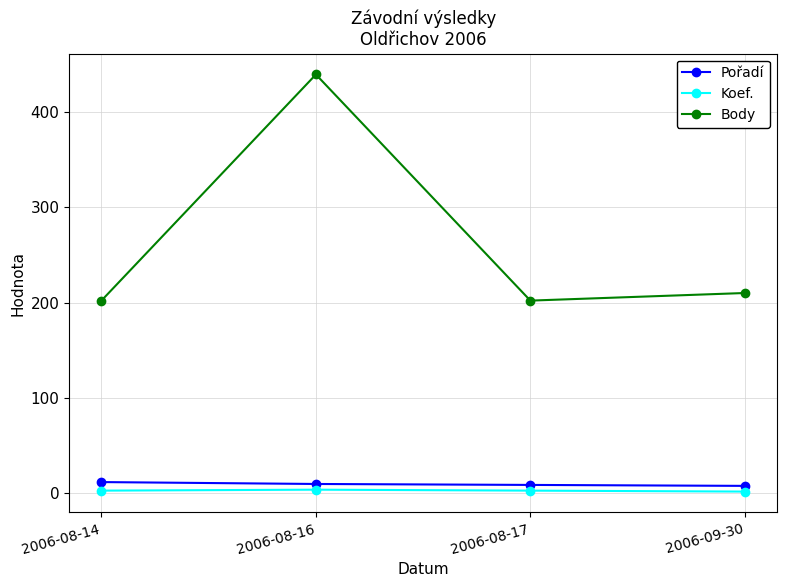

How many Pořadí values are between 8 and 11?

3